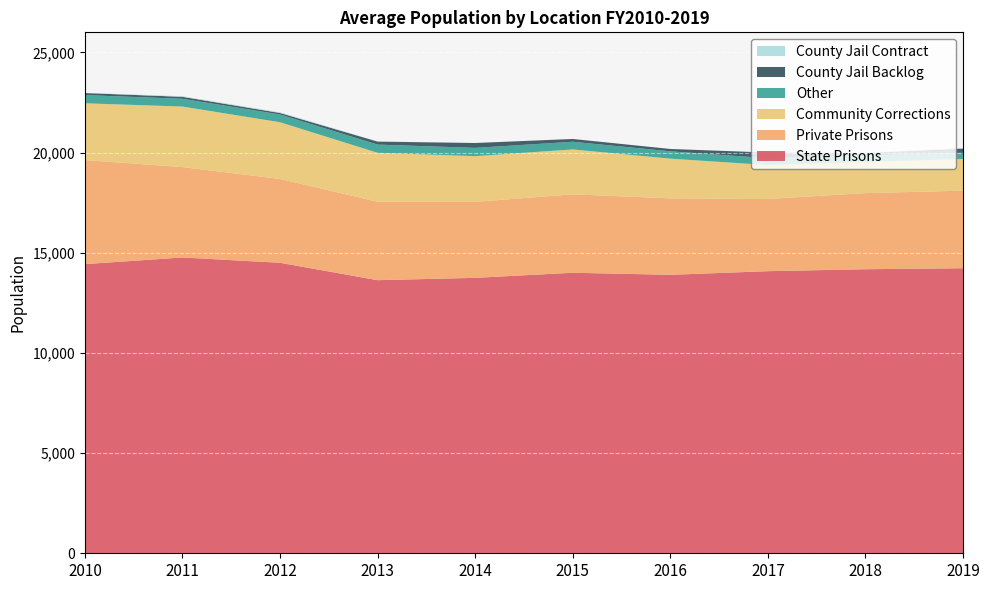

Reading right to left, what are all the values shown in this chart?

State Prisons: 2019=14227	2018=14177	2017=14080	2016=13898	2015=14001	2014=13747	2013=13630	2012=14498	2011=14763	2010=14432
Private Prisons: 2019=3871	2018=3799	2017=3604	2016=3815	2015=3914	2014=3792	2013=3916	2012=4183	2011=4512	2010=5193
Community Corrections: 2019=1583	2018=1551	2017=1691	2016=1983	2015=2241	2014=2282	2013=2441	2012=2832	2011=3020	2010=2834
Other: 2019=308	2018=322	2017=343	2016=365	2015=383	2014=412	2013=410	2012=385	2011=389	2010=408
County Jail Backlog: 2019=211	2018=135	2017=282	2016=118	2015=139	2014=244	2013=150	2012=77	2011=97	2010=104
County Jail Contract: 2019=23	2018=19	2017=0	2016=0	2015=0	2014=1	2013=4	2012=34	2011=33	2010=9